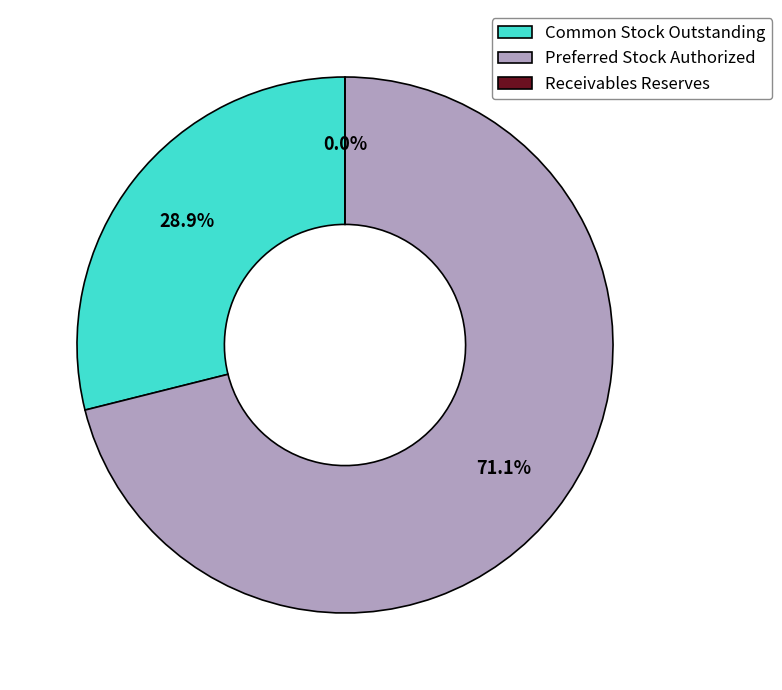

Do Common Stock, outstanding Shares and Receivables, reserves (in dollars) together represent more than half of the pie?

No